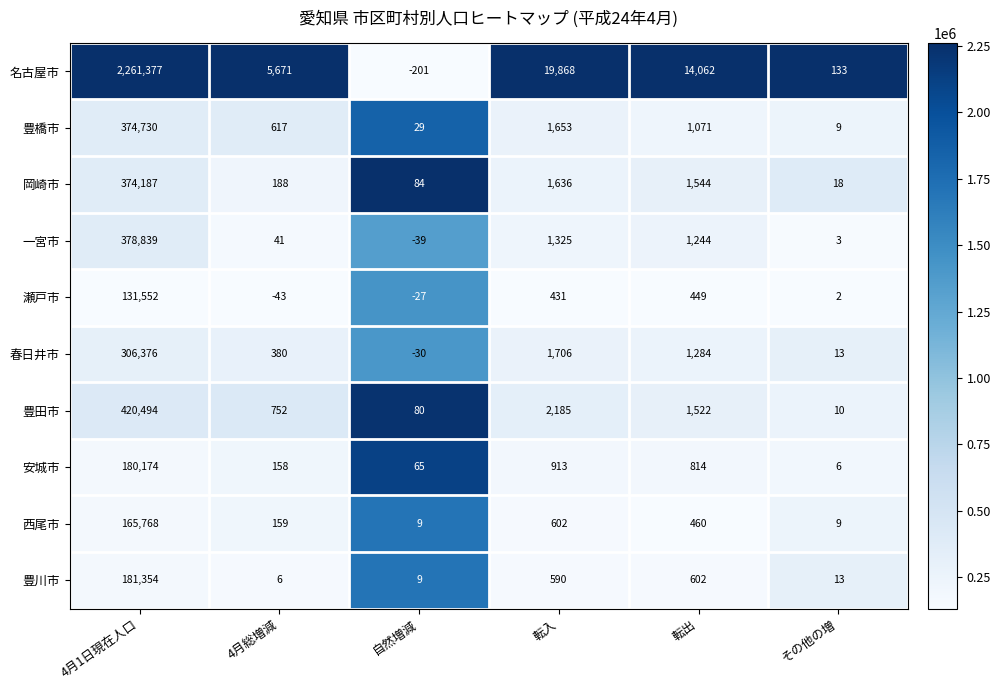

At which category is the sum across all series the highest?

4月1日現在人口